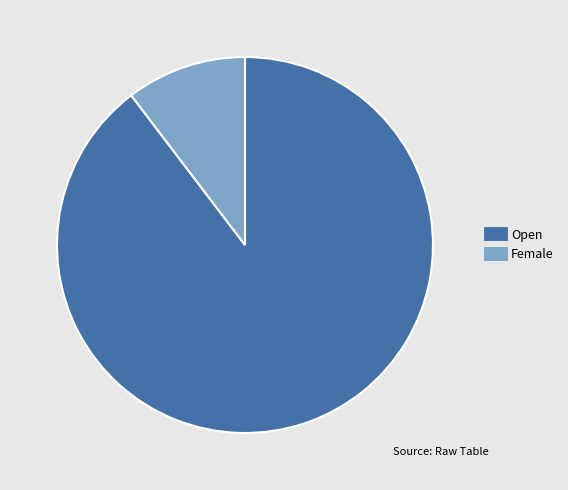

Rank the categories by value from highest to lowest.

Open, Female